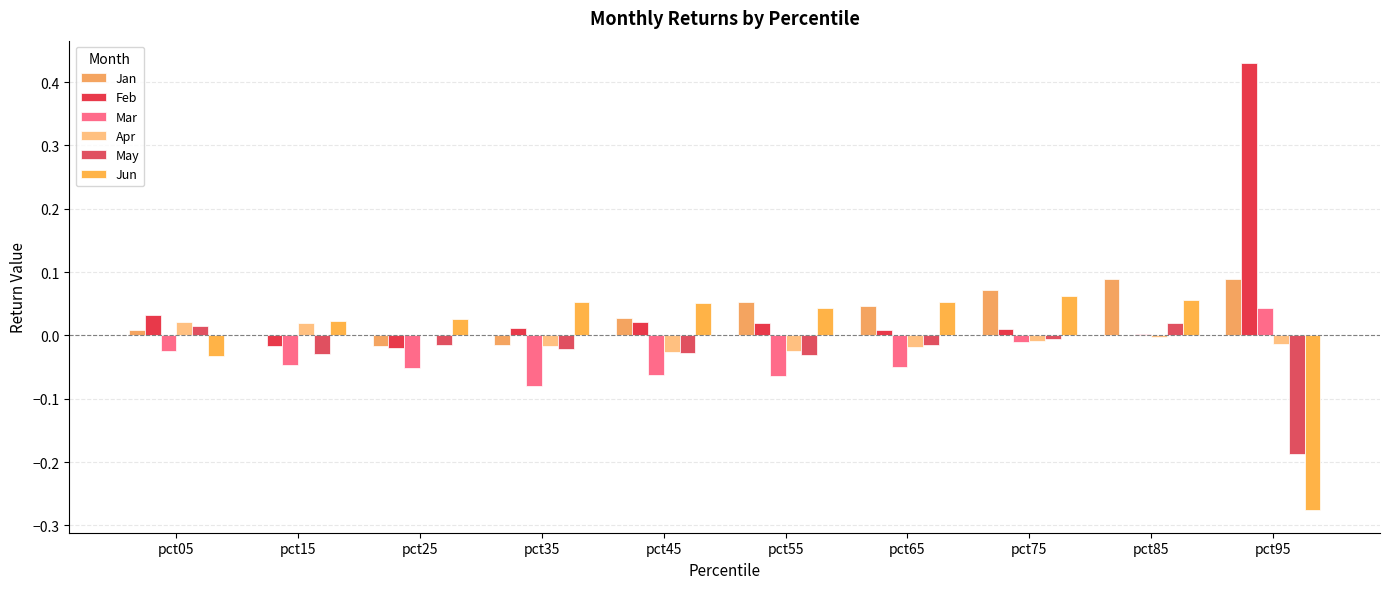

True or false: Feb has a value of 0.0 at pct35.

False